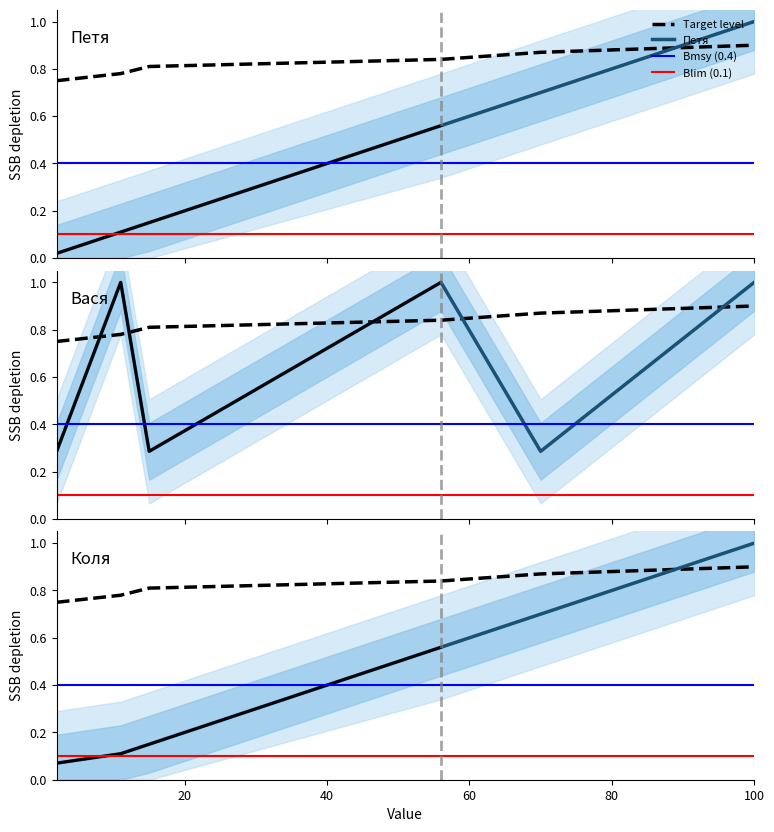

True or false: Коля has a value of 0.1 at 11.

True